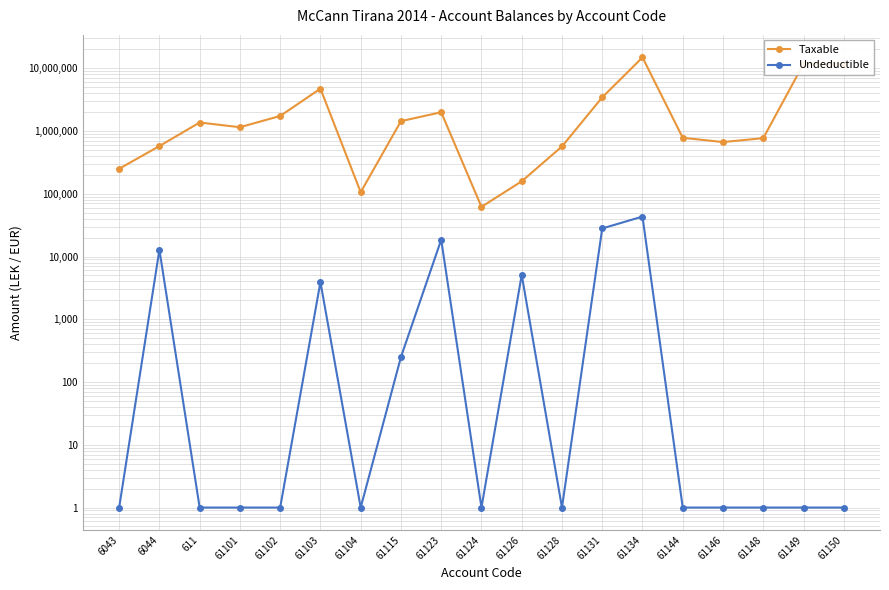

True or false: Undeductible and Taxable intersect in this chart.

False